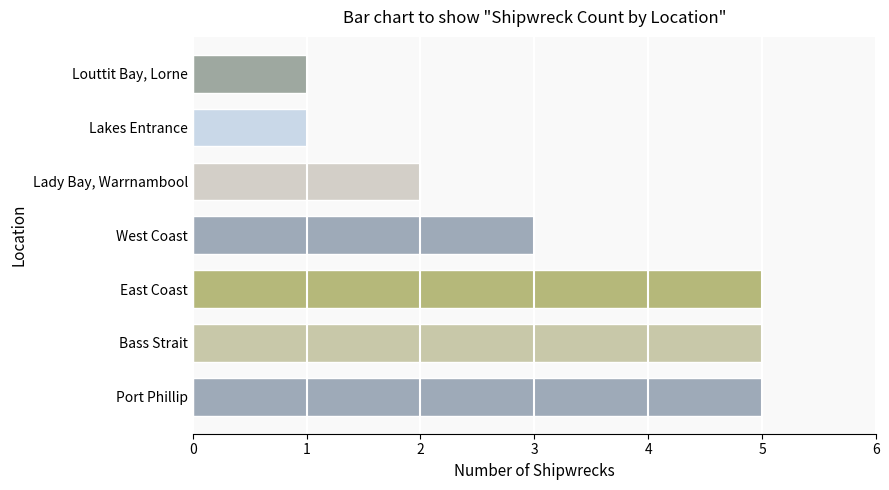

How many distinct data groups are displayed?

1